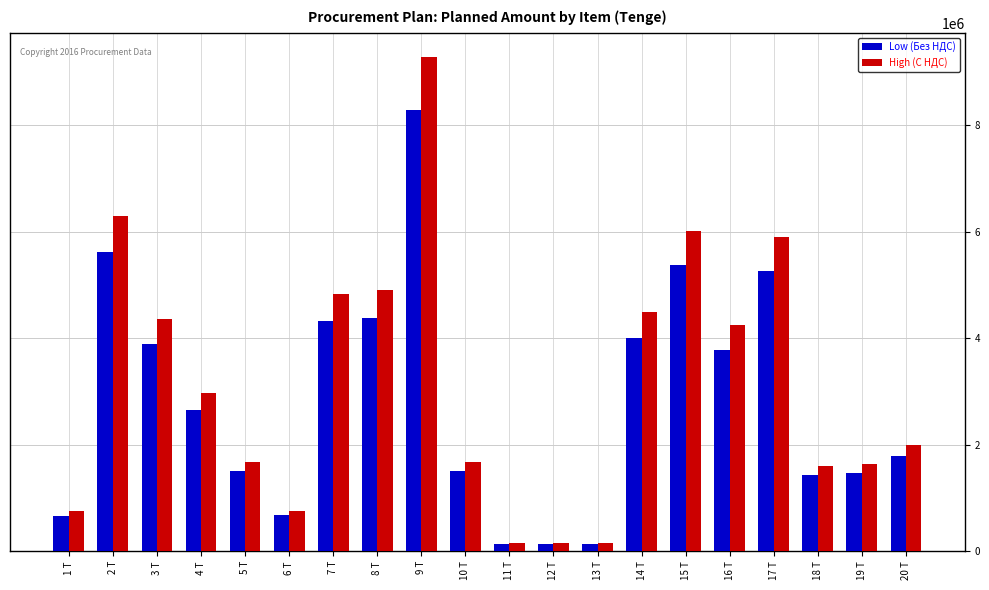

Between 14 Т and 18 Т, which series saw the biggest shift?

High (С НДС)